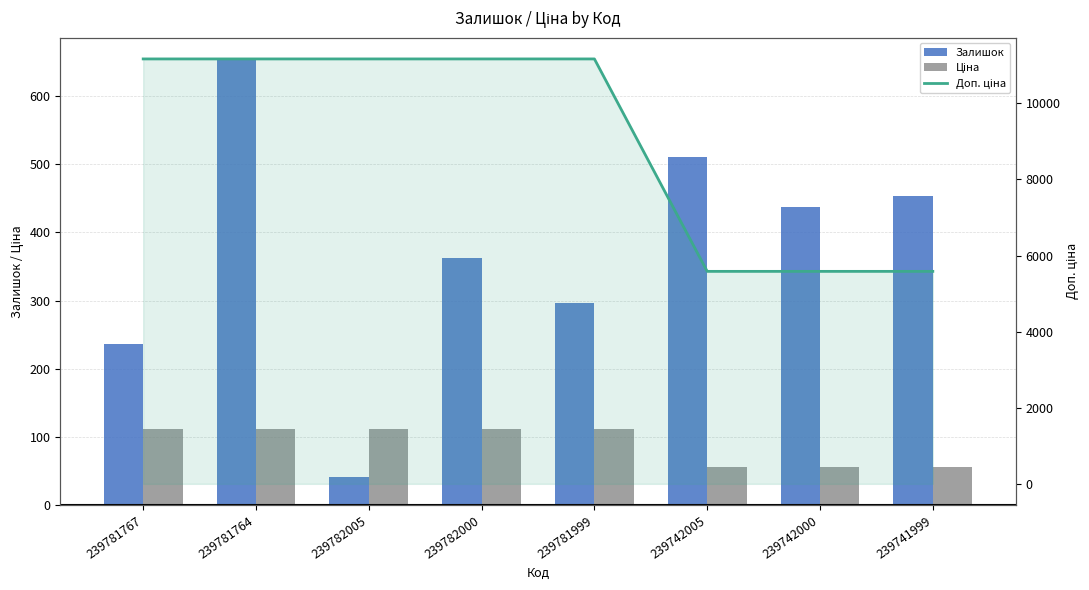

What is the spread (max minus min) of values at 239782005?

11128.0